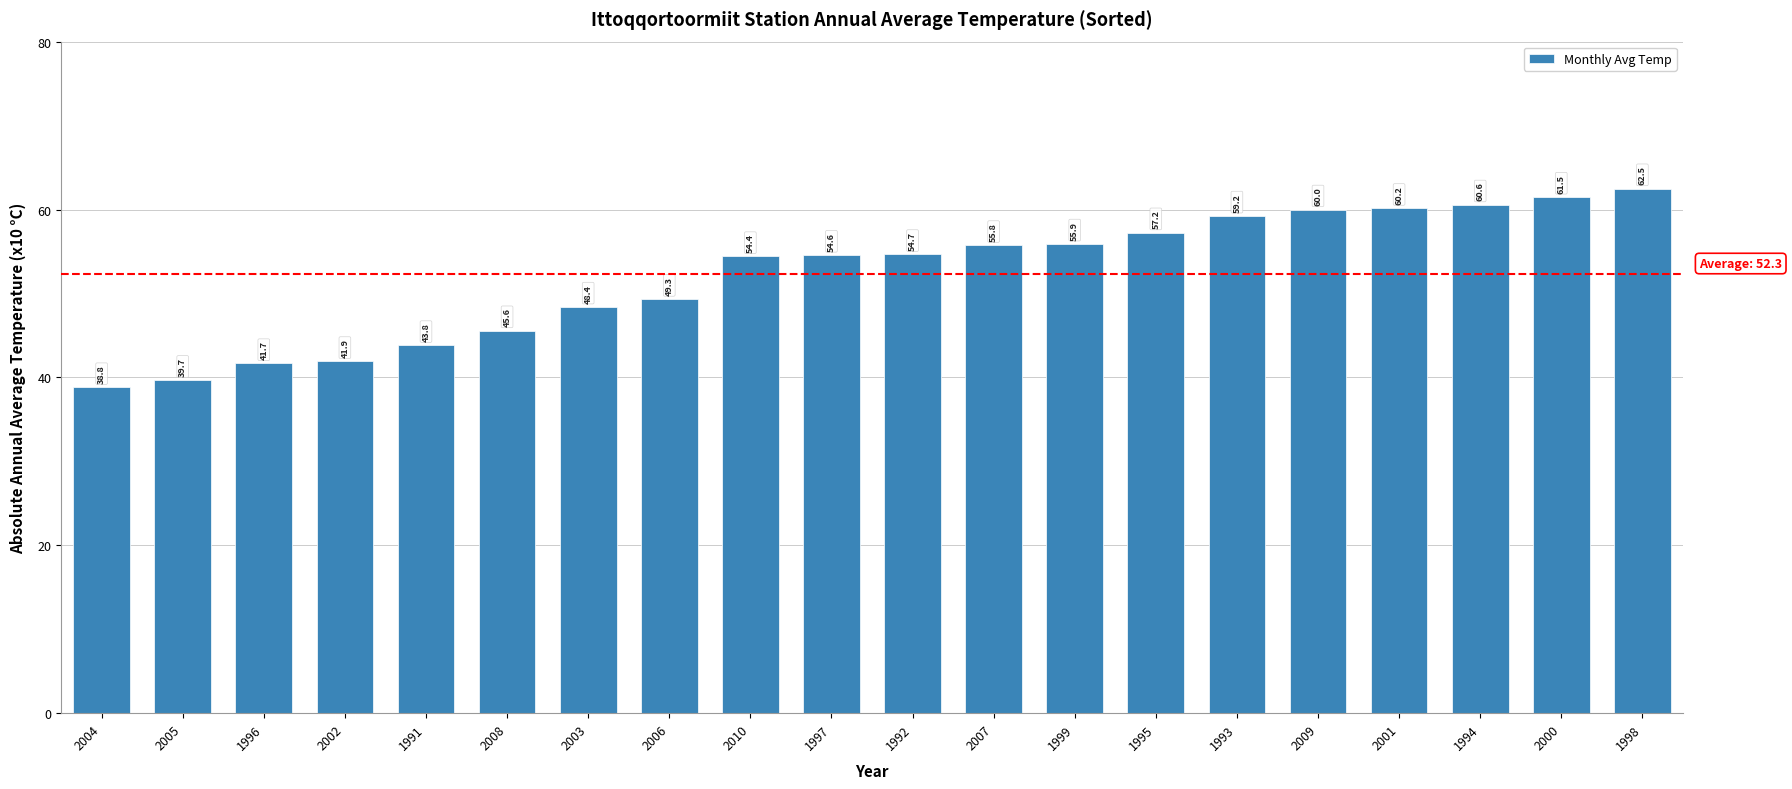

How many data points are less than 54?

8